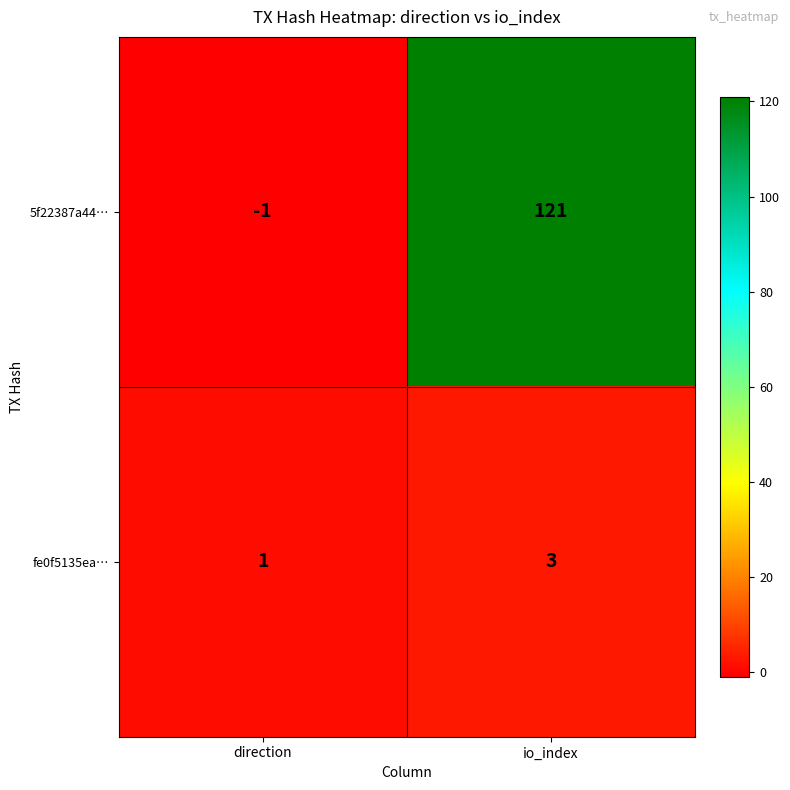

What is the sum of all 5f22387a44… values?

120